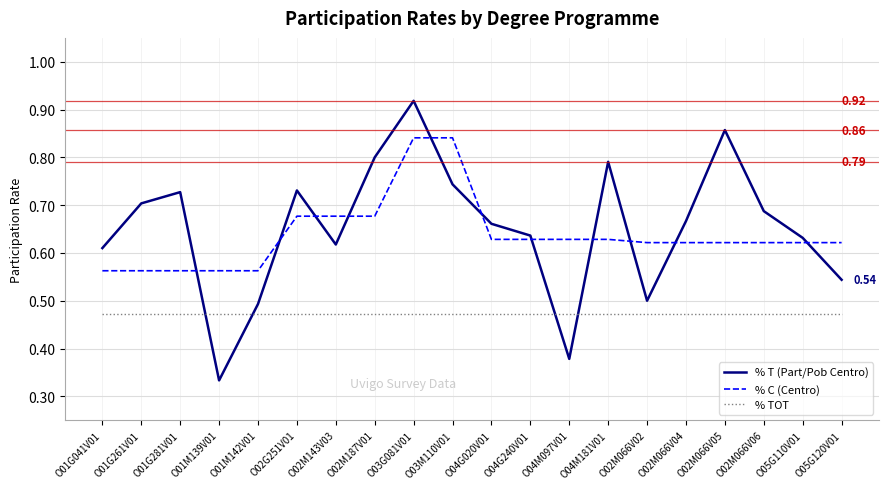

The % TOT series shows 0.5 at O02M066V05. True or false?

True